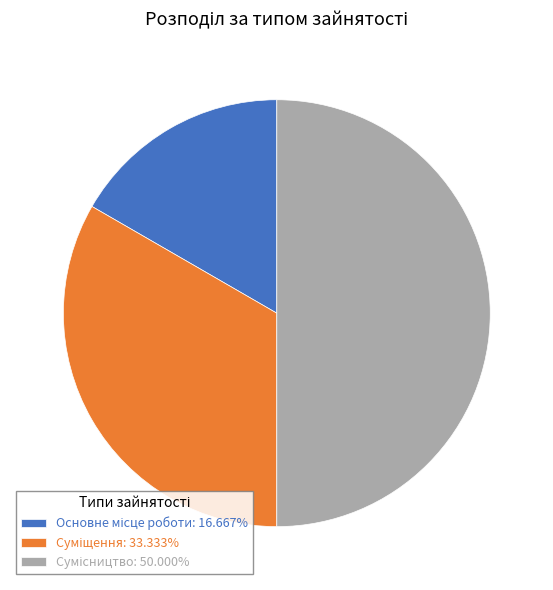

Which has a higher value, Основне місце роботи or Сумісництво?

Сумісництво